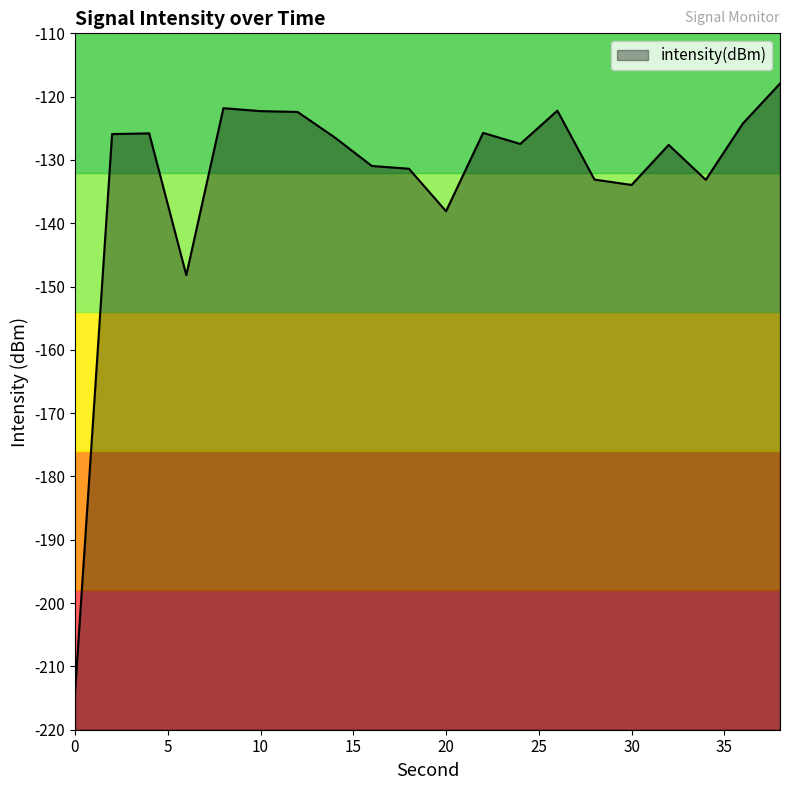

How many points are higher than both their immediate neighbors (excluding endpoints)?

5